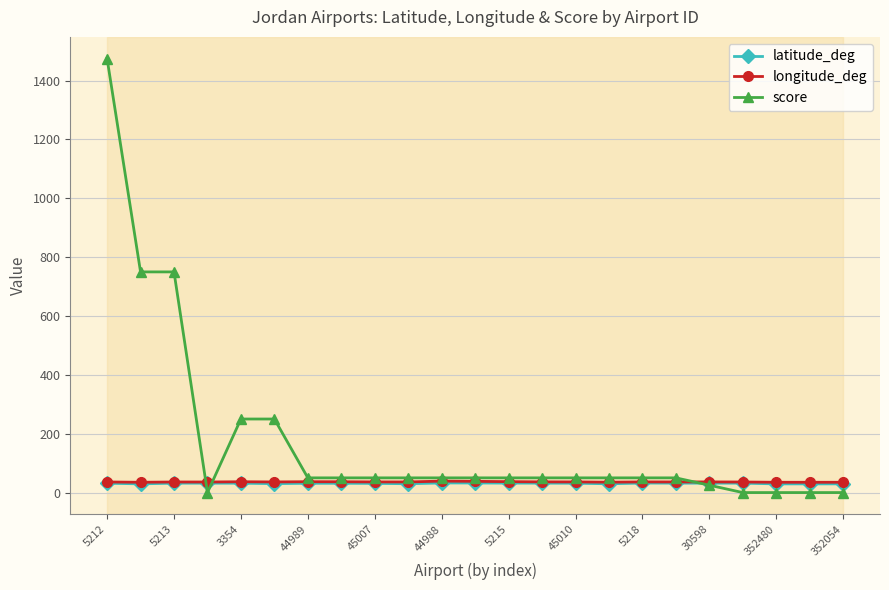

What is the value of the longitude_deg point at the 13th from the left?

37.1